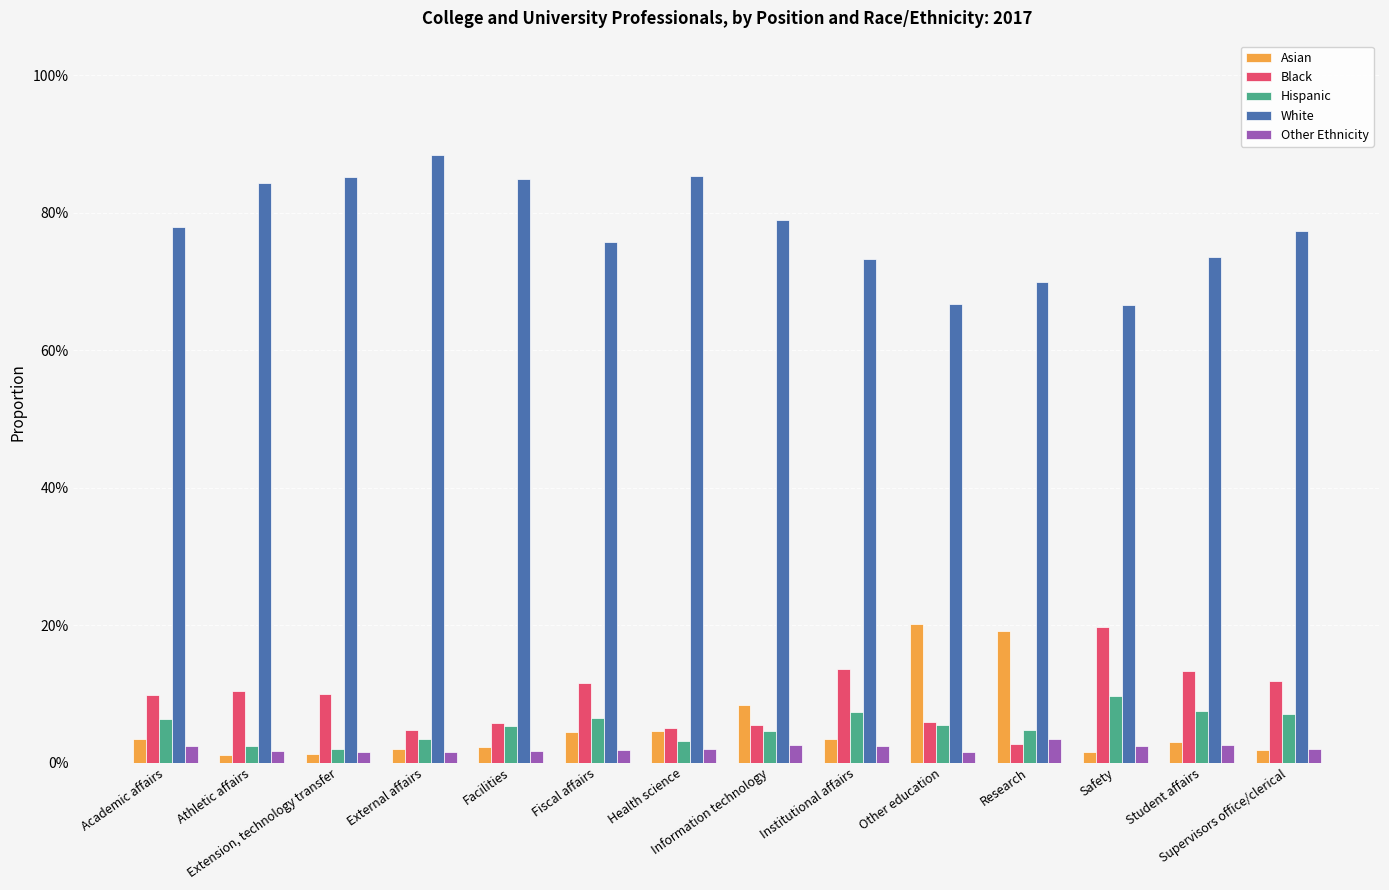

At Safety, list the series in order from smallest to largest.

Asian, Other Ethnicity, Hispanic, Black, White